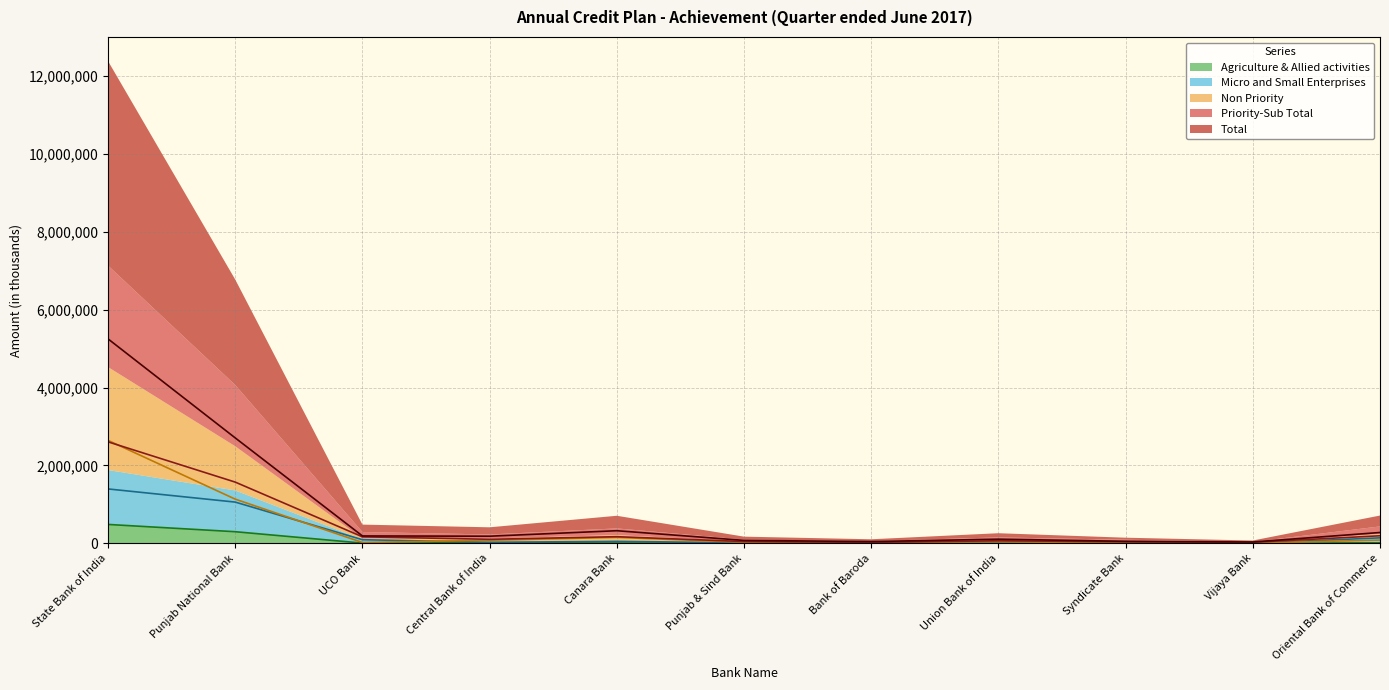

Reading left to right, extract all data points from this chart.

Total: 5250669	2707924	190428	183738	324550	76048	45831	107275	52269	35170	278885
Priority-Sub Total: 2606587	1572858	167993	104354	171481	47166	25199	66426	40773	27629	194584
Non Priority: 2644082	1135066	22435	79384	153069	28882	20632	40849	11496	7541	84301
Micro and Small Enterprises: 1397404	1059658	93865	26689	51062	14410	10758	41430	40284	2722	141714
Agriculture & Allied activities: 485821	299048	6672	18181	8418	5880	2441	4450	489	0	14731